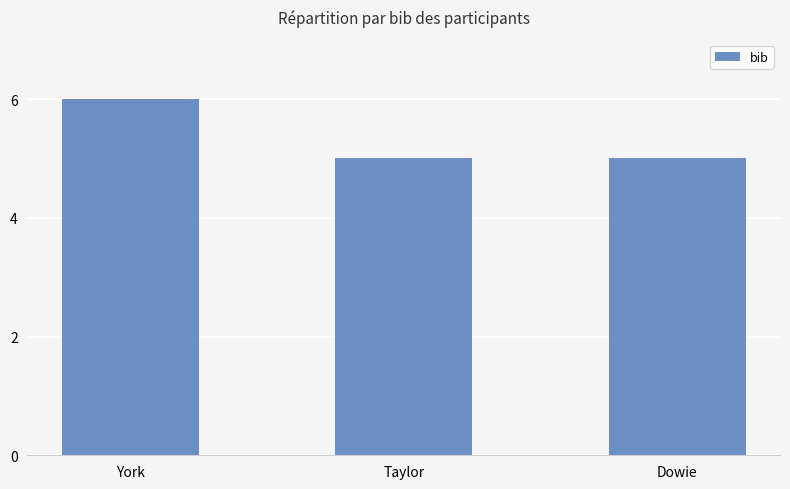

What is the average value?

5